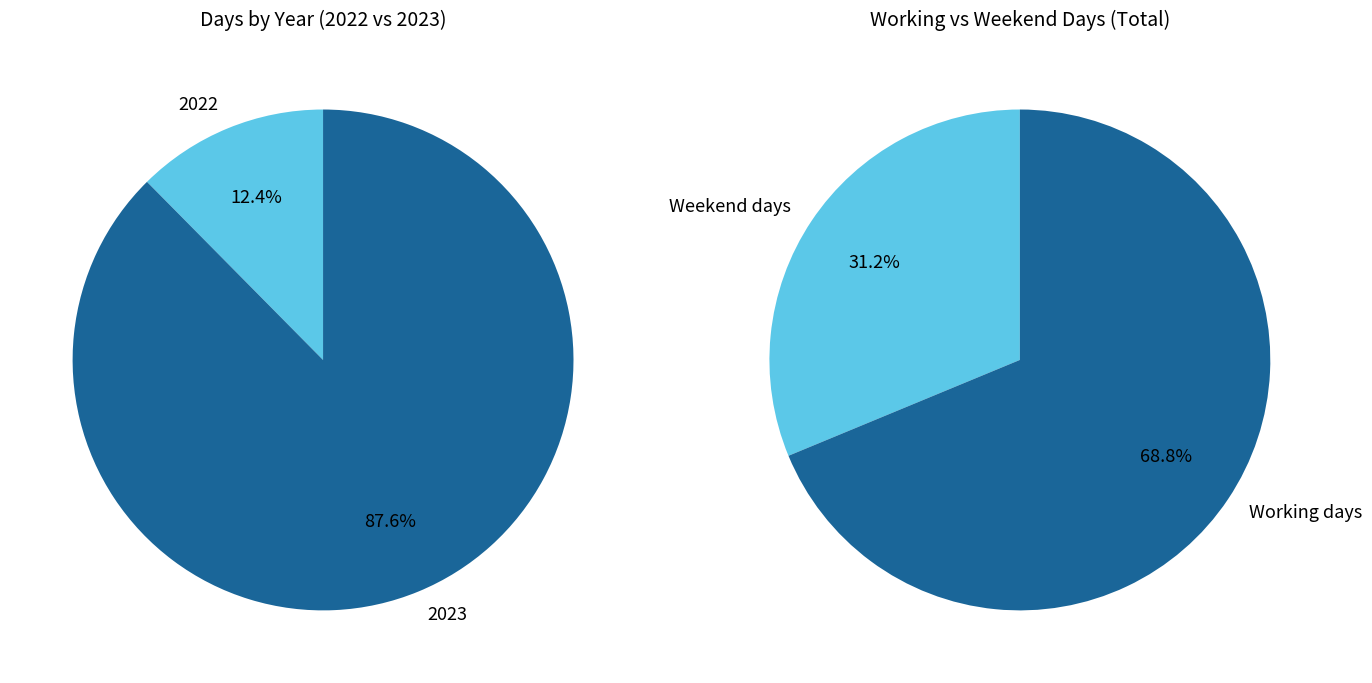

How many segments does this pie chart have?

2